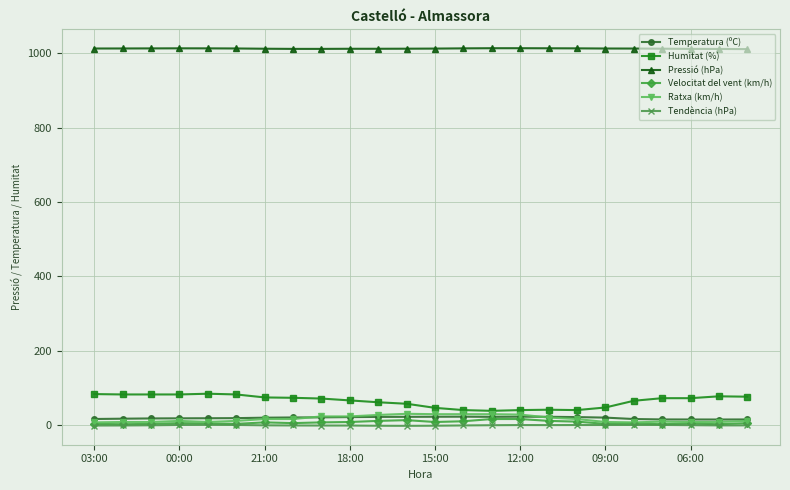

Which series has the largest range (max minus min)?

Humitat (%)